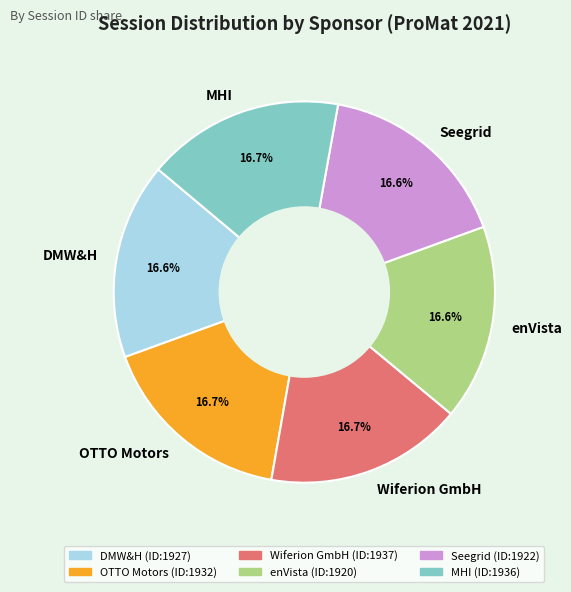

Approximately how many times larger is the value at Seegrid compared to enVista?

1.0